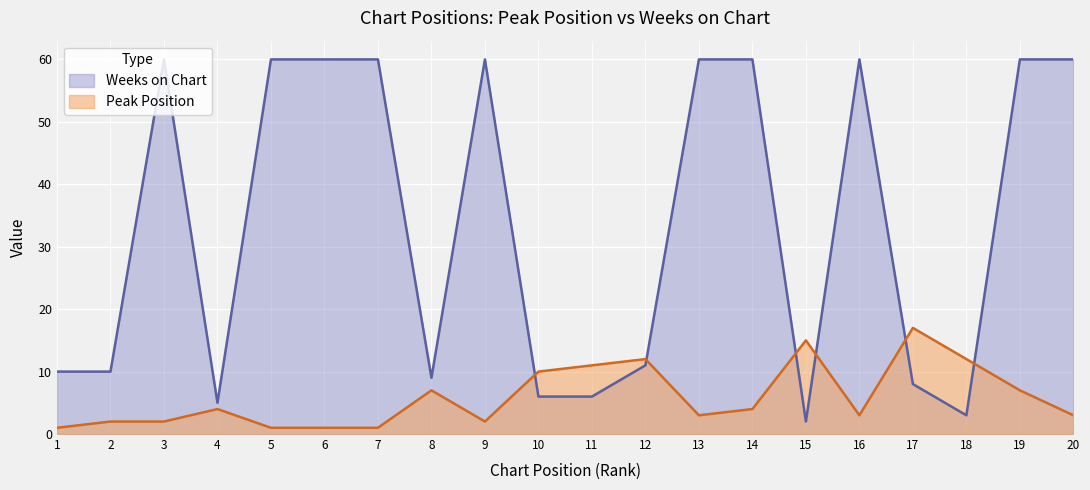

The Weeks on Chart series shows 6 at 10. True or false?

True